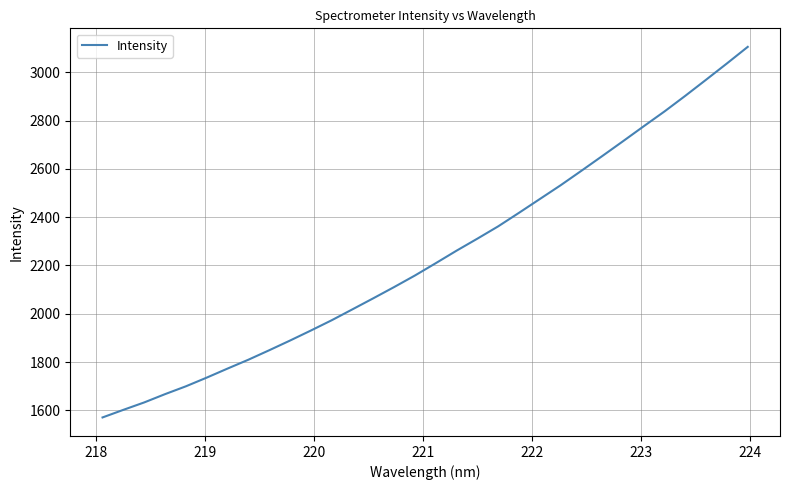

Count the number of values greater than 2209.

16